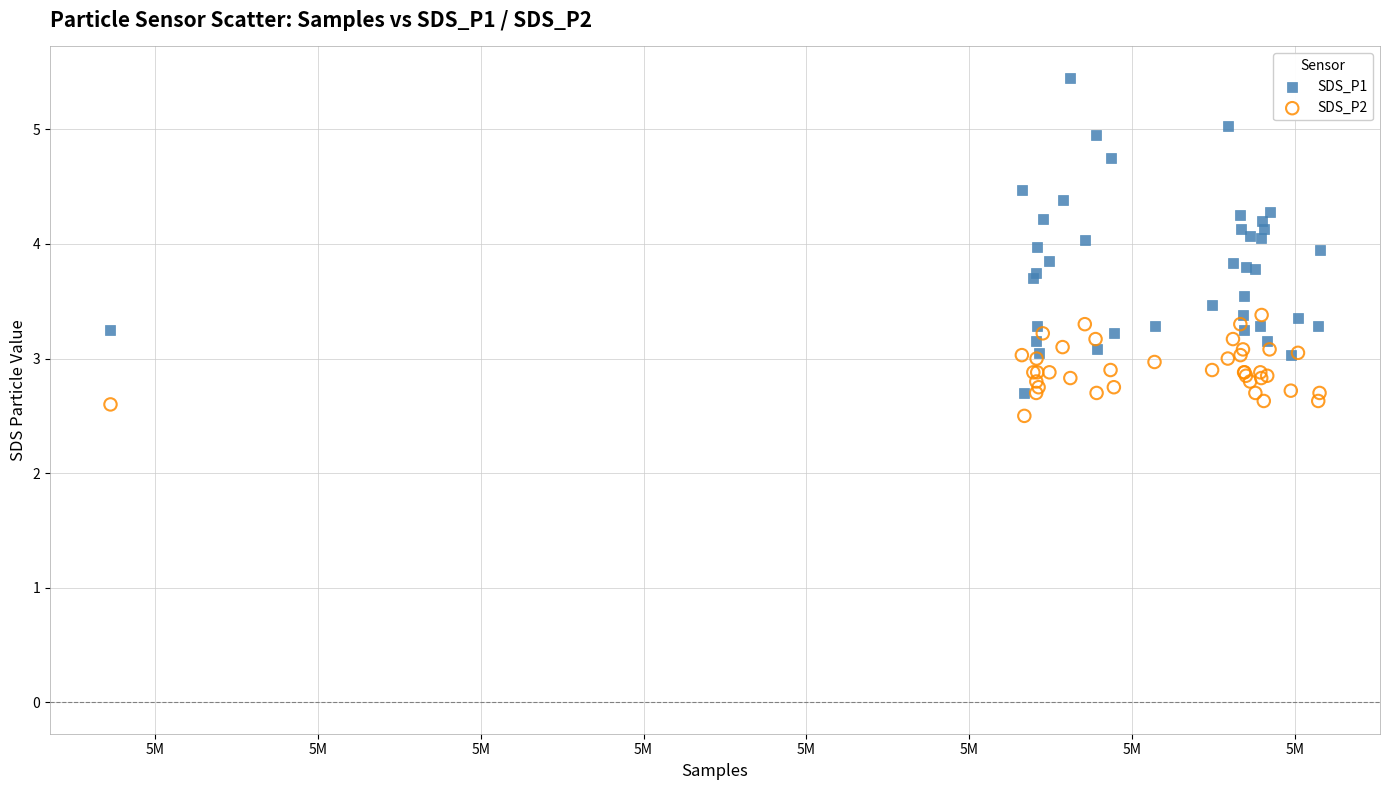

Which series contains the lowest Y value?

SDS_P2